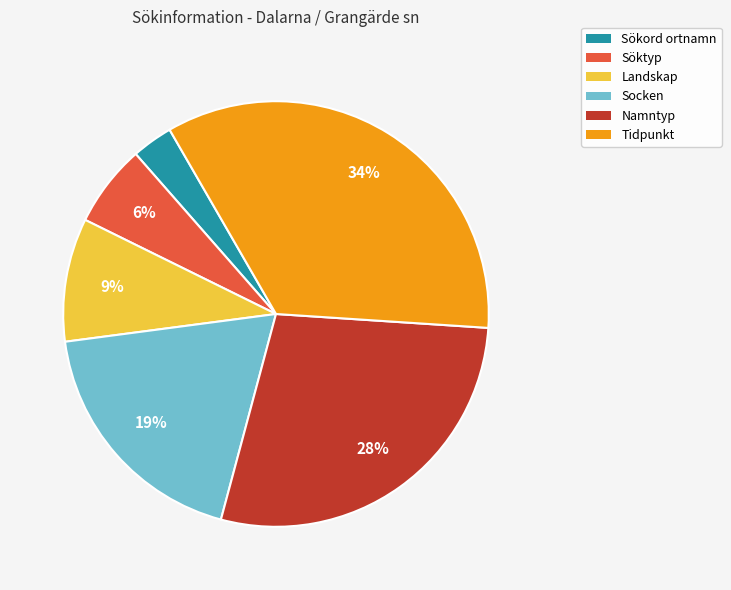

Does Socken account for over 50% of the chart?

No